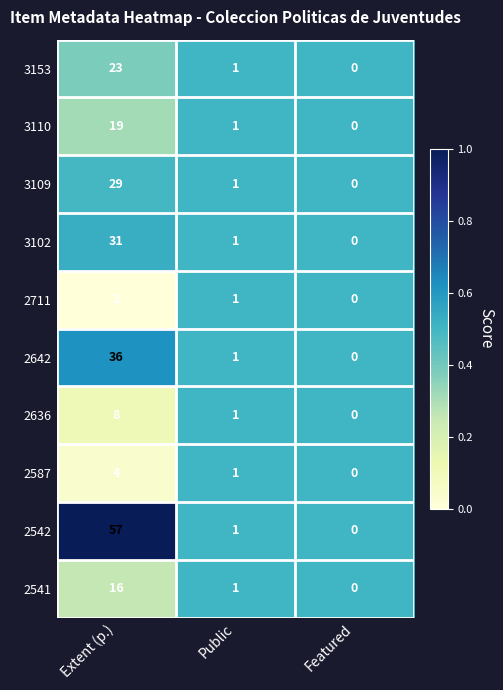

The 3102 series shows 31 at Extent (p.). True or false?

True